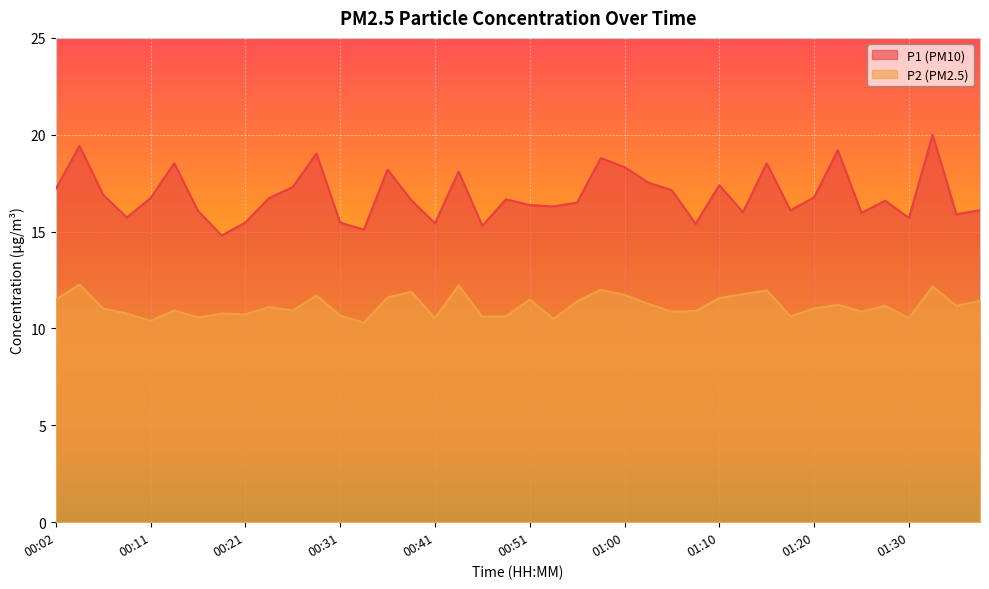

Is it true that P1 equals 27.8 at 00:09?

False